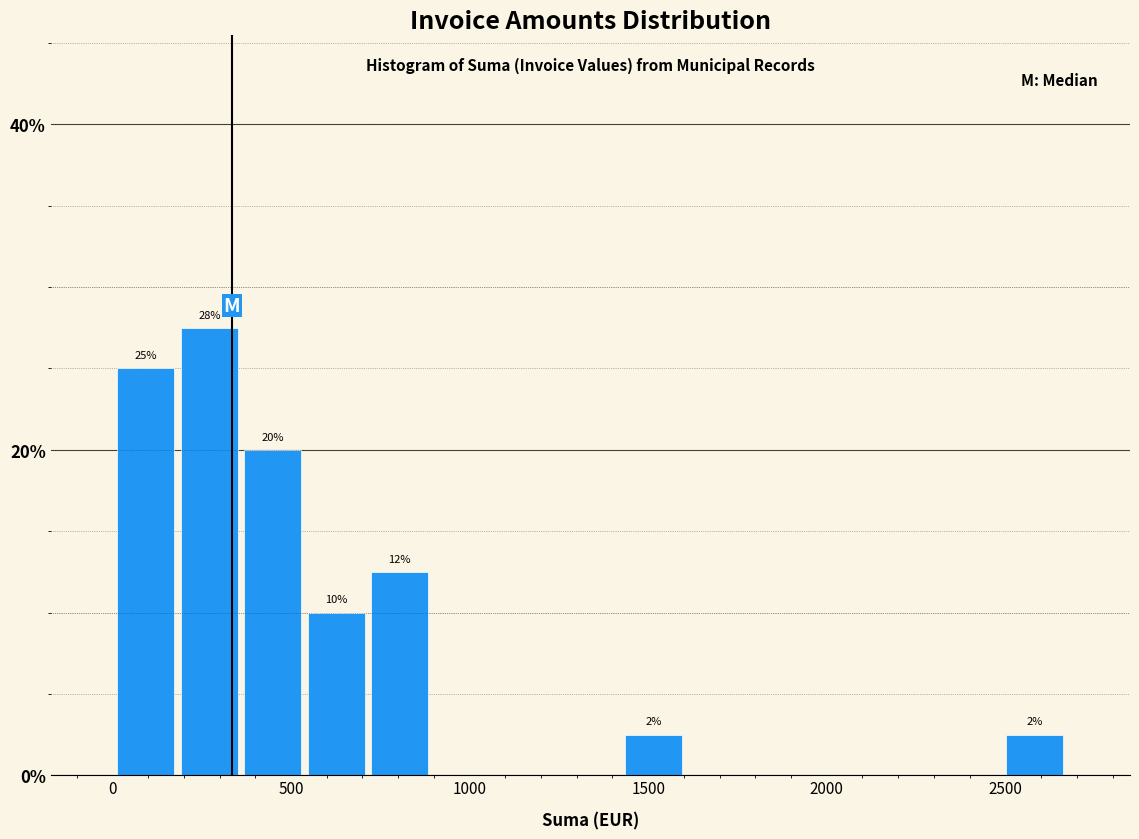

Around what value on the x-axis is the tallest bar? Give the approximate position of its centre, as read against the axis.

250